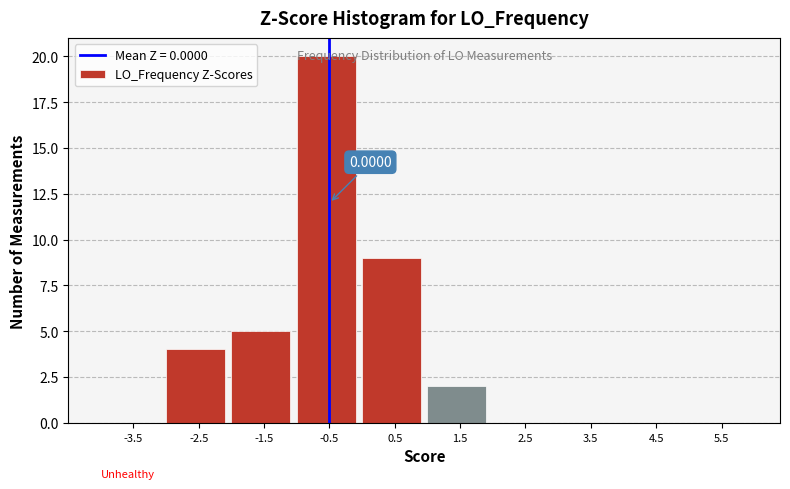

What is the sum of all values?

40